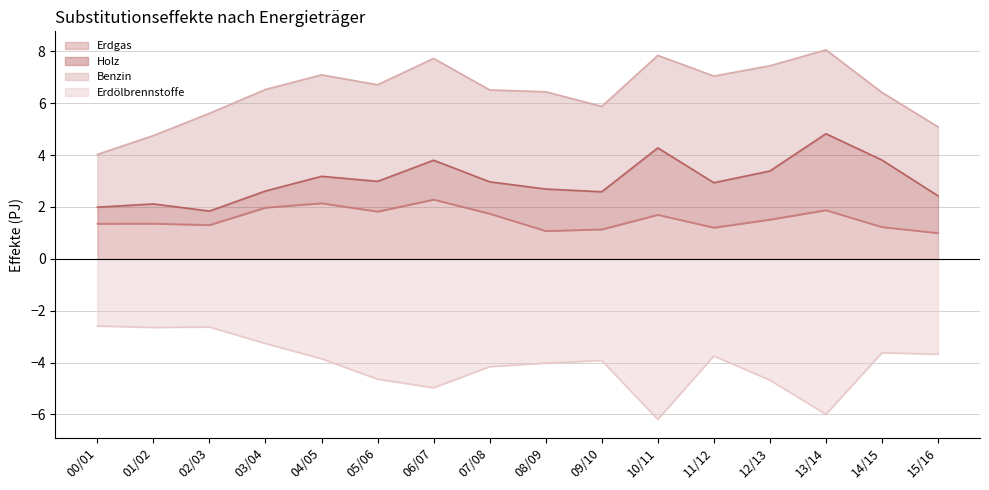

What is the highest value of the Erdölbrennstoffe series?

-2.6